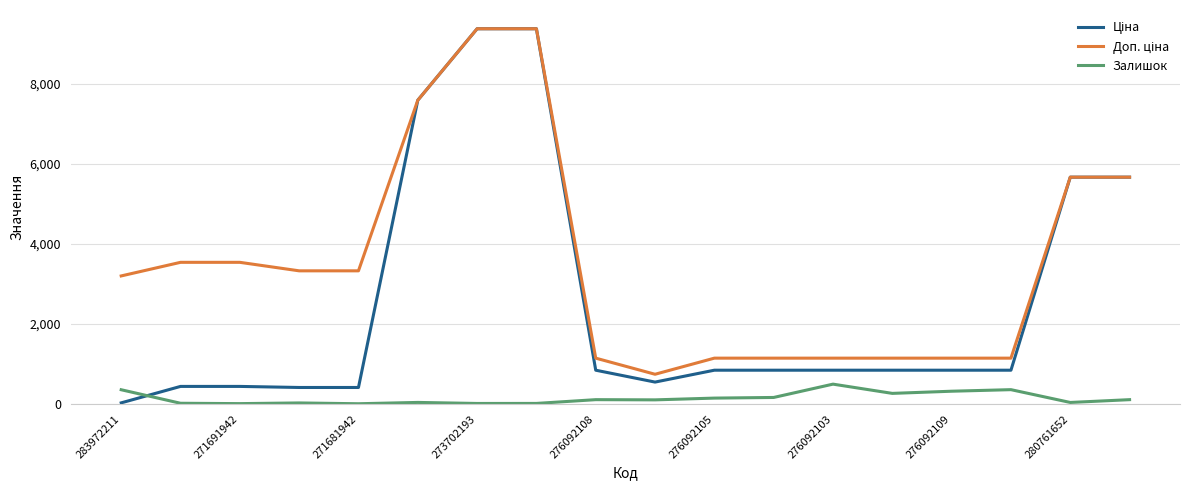

What is the greatest value displayed?

9384.0